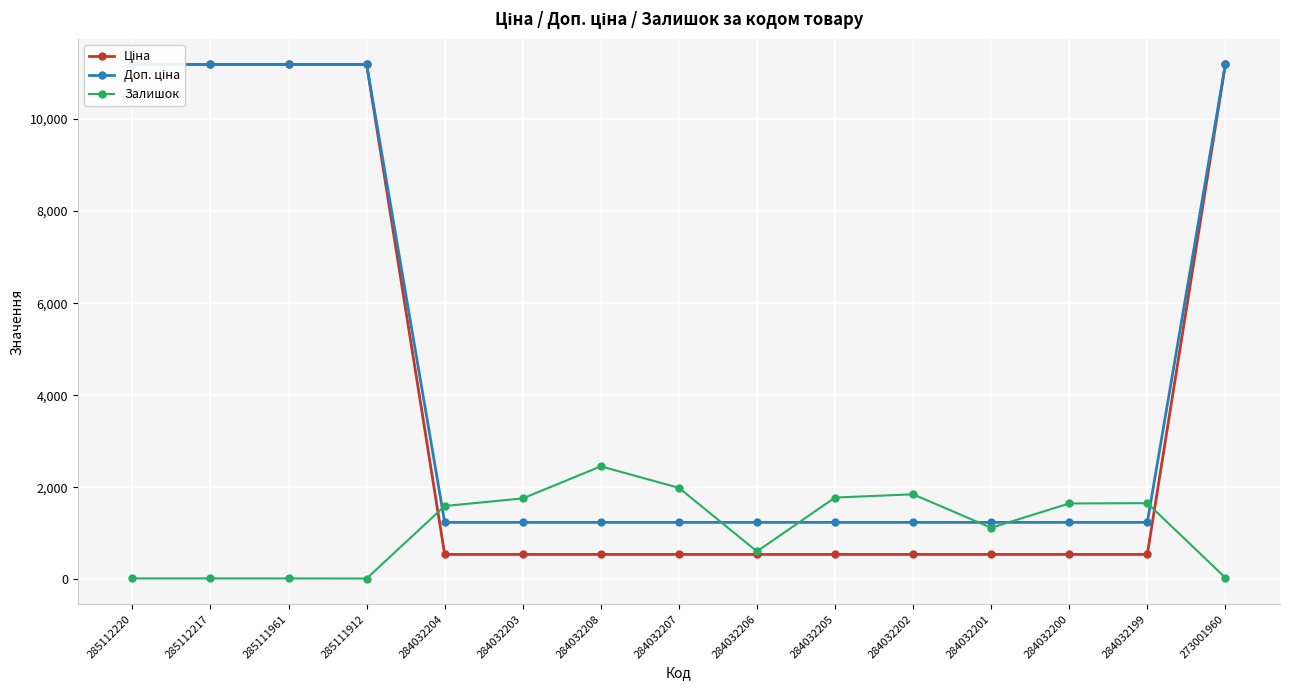

What is the total value across all series at 284032200?

3420.4